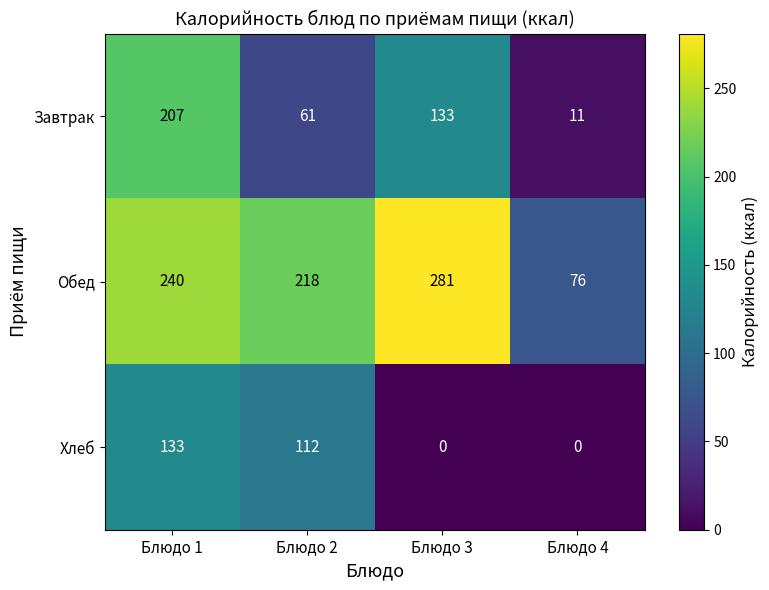

Is it true that Обед equals 218 at Блюдо 2?

True